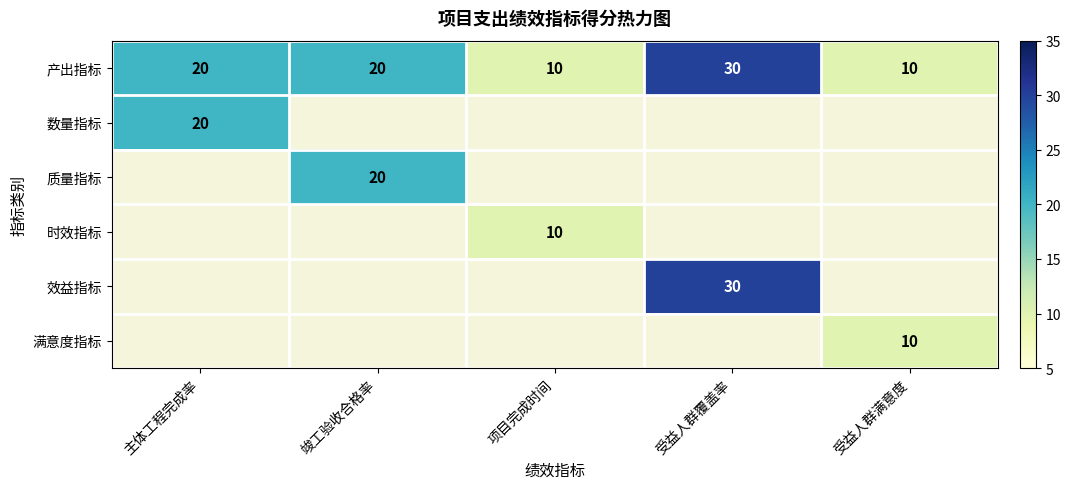

True or false: 满意度指标 has a value of 3.3 at 受益人群满意度.

False